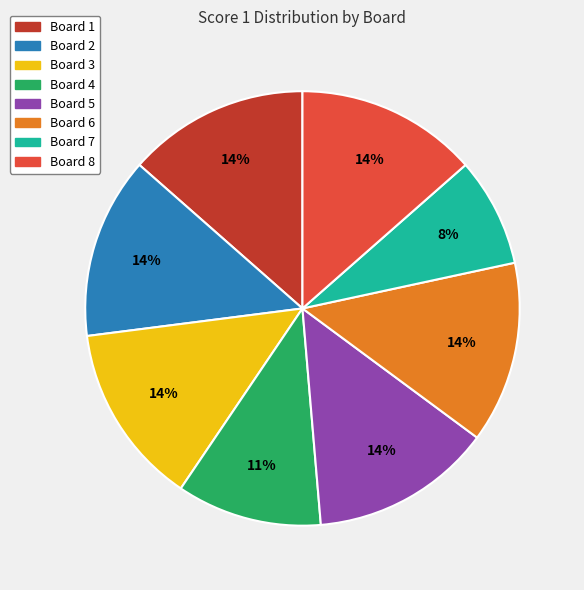

The Board 1 slice represents 22% of the pie. True or false?

False